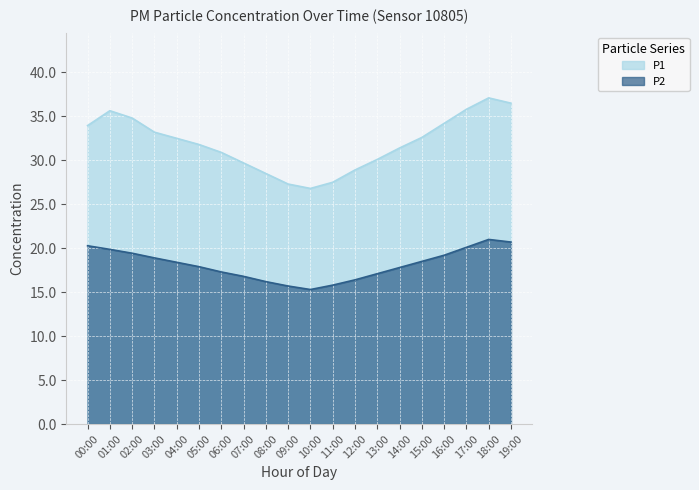

What is the maximum value shown in the chart?

37.1